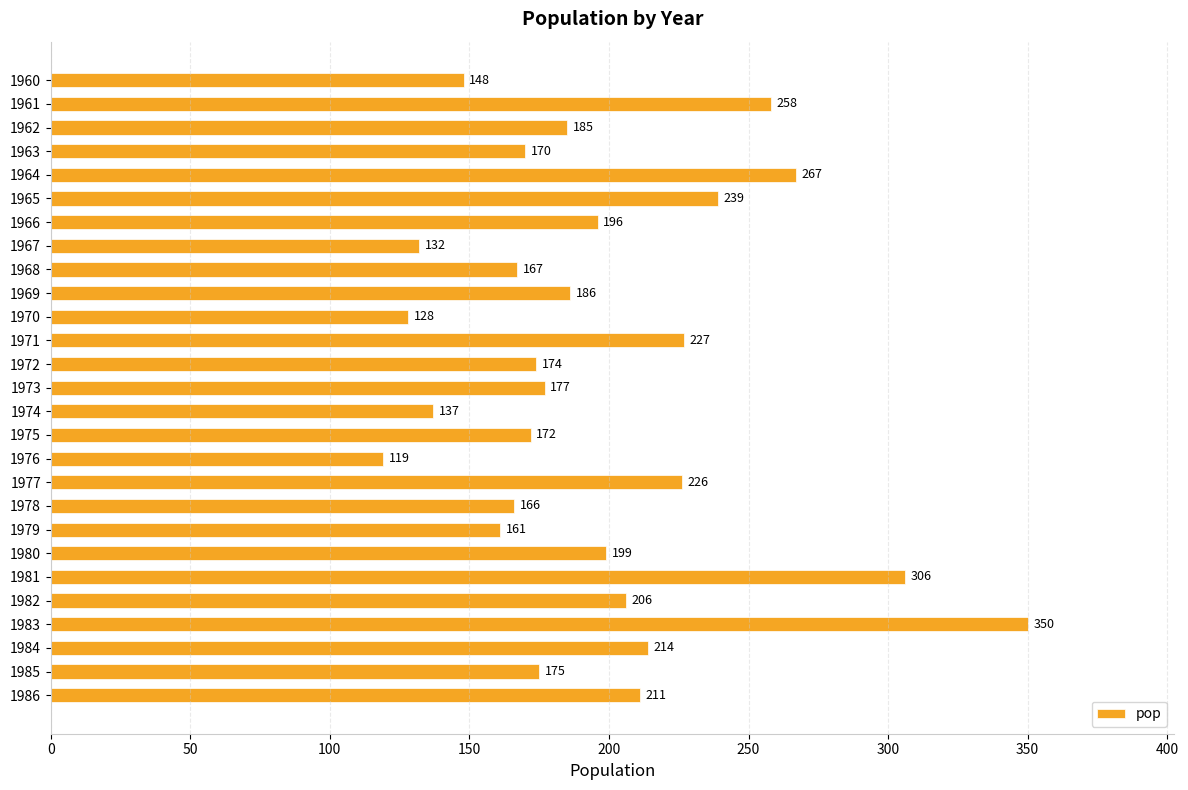

What is the ratio of the value at 1966 to the value at 1970?

1.5